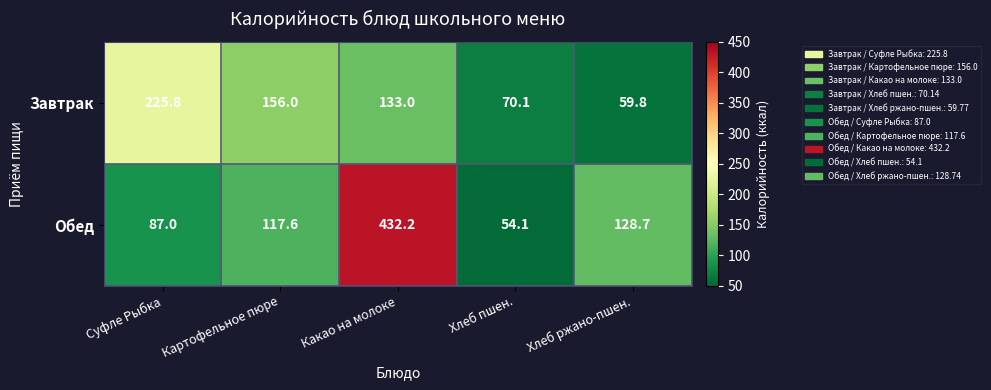

Where is Обед nearest to the value 243?

Хлеб ржано-пшен.